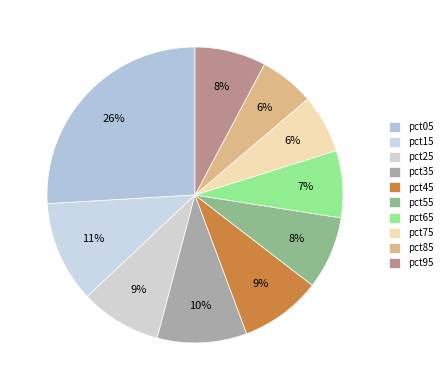

How many segments does this pie chart have?

10